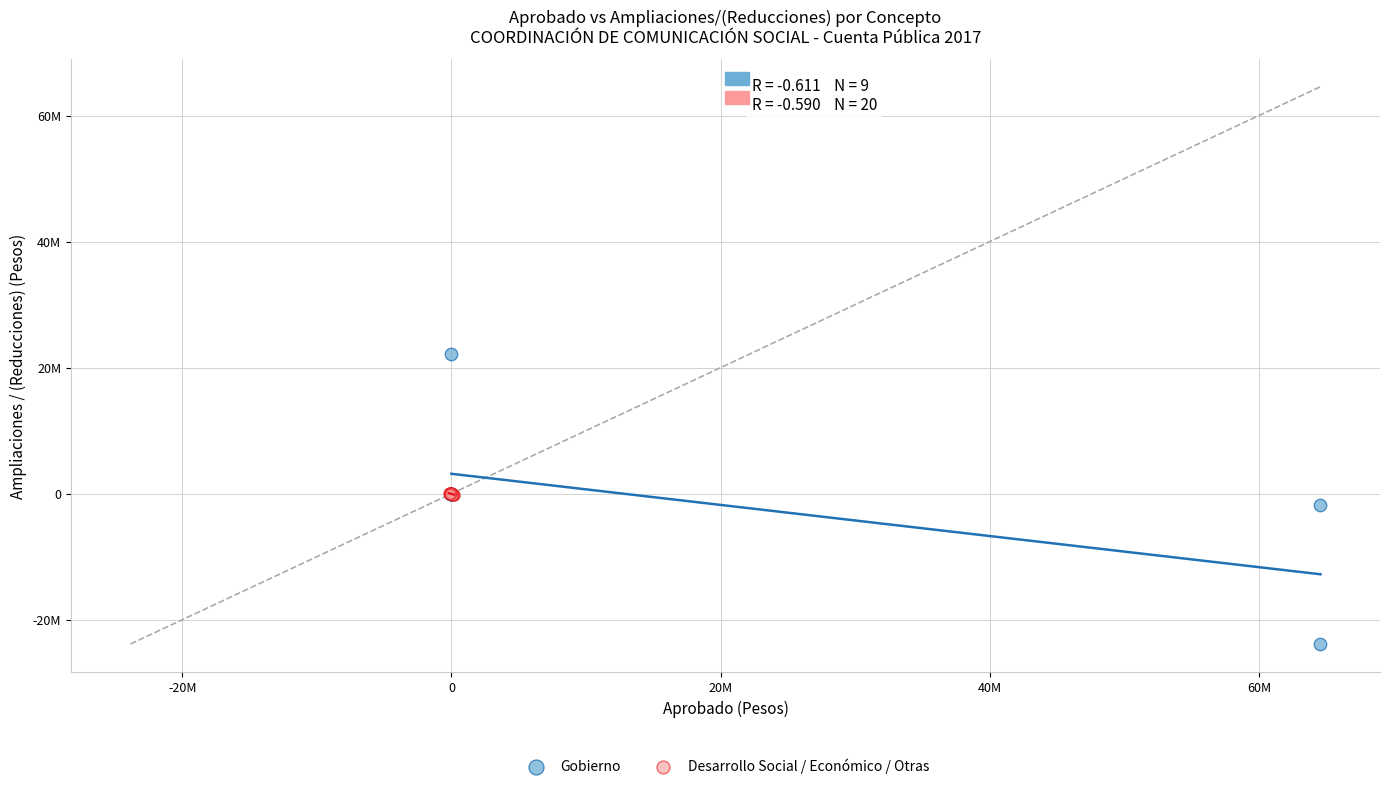

What are all the series names shown in the legend?

Gobierno, Desarrollo Social / Económico / Otras